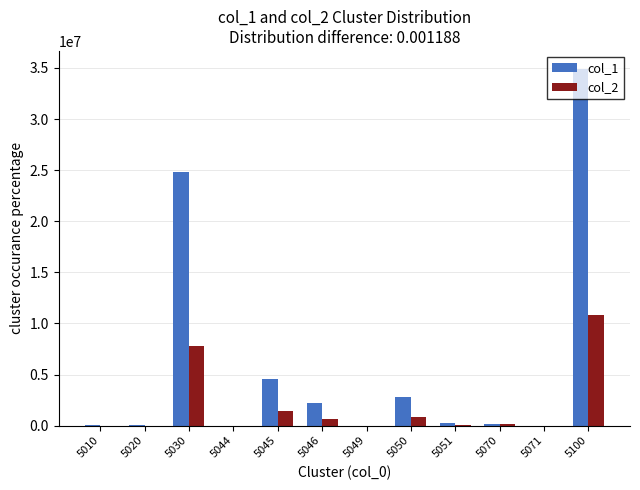

How many categories are shown in the chart?

12